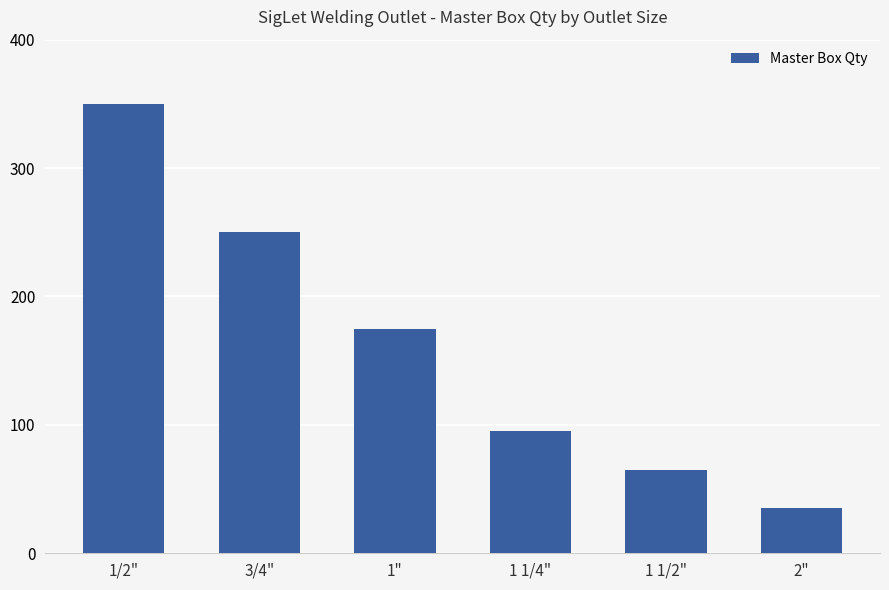

Is it true that the value at 1 1/4" is 64?

False